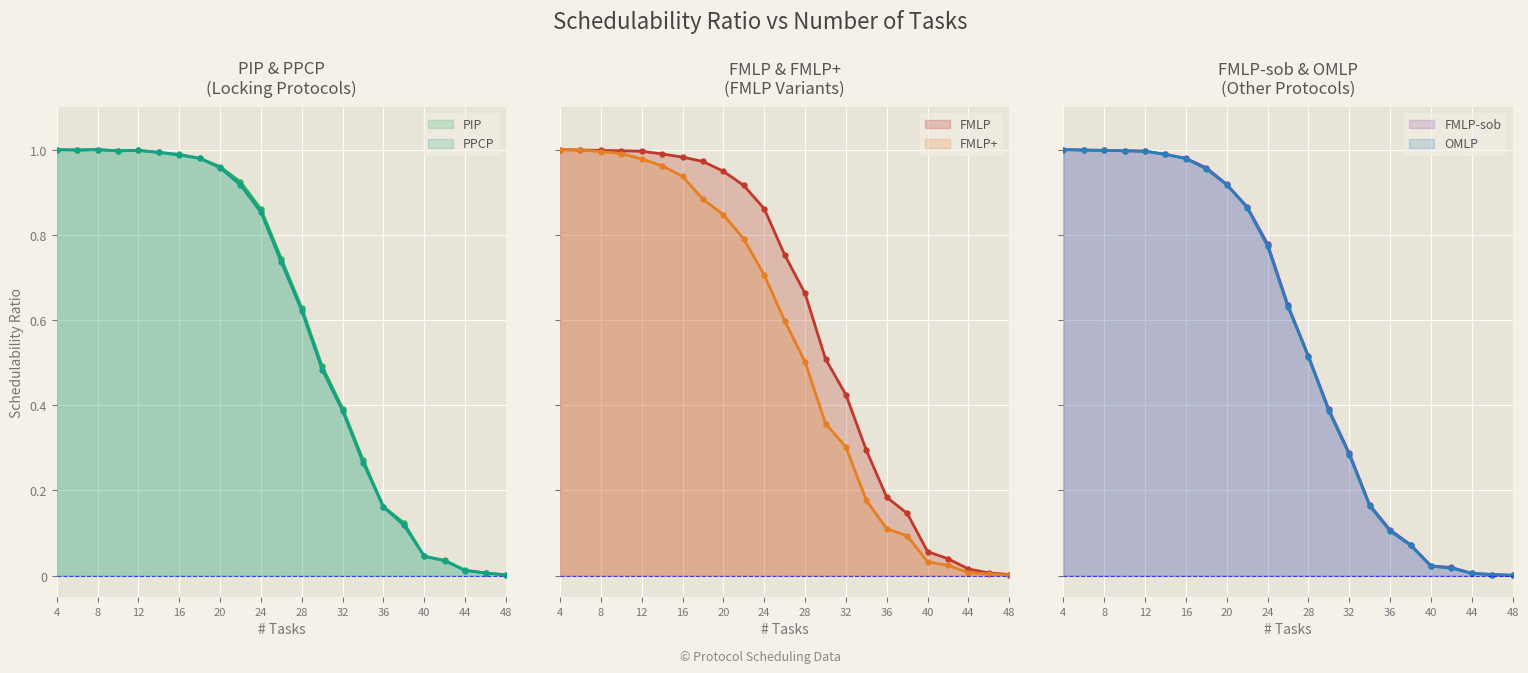

True or false: FMLP-sob and PPCP cross at least once.

False